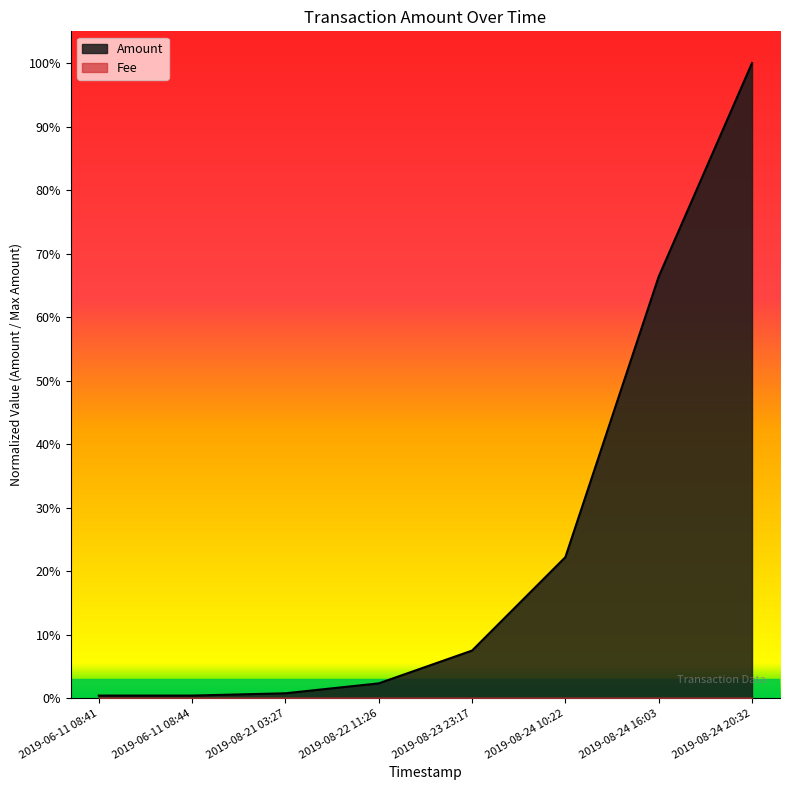

The chart shows a value of 0.2 at 2019-08-24 10:22. True or false?

True